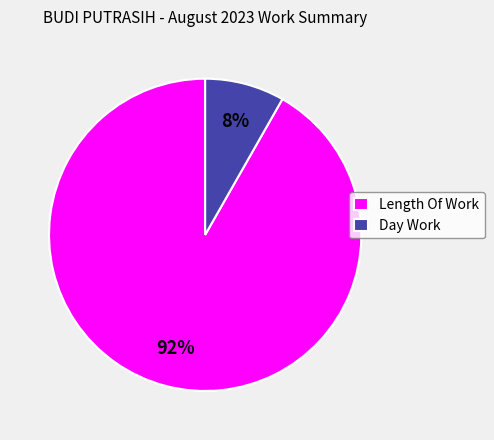

Combined, do Day Work and Length Of Work account for over 50%?

Yes